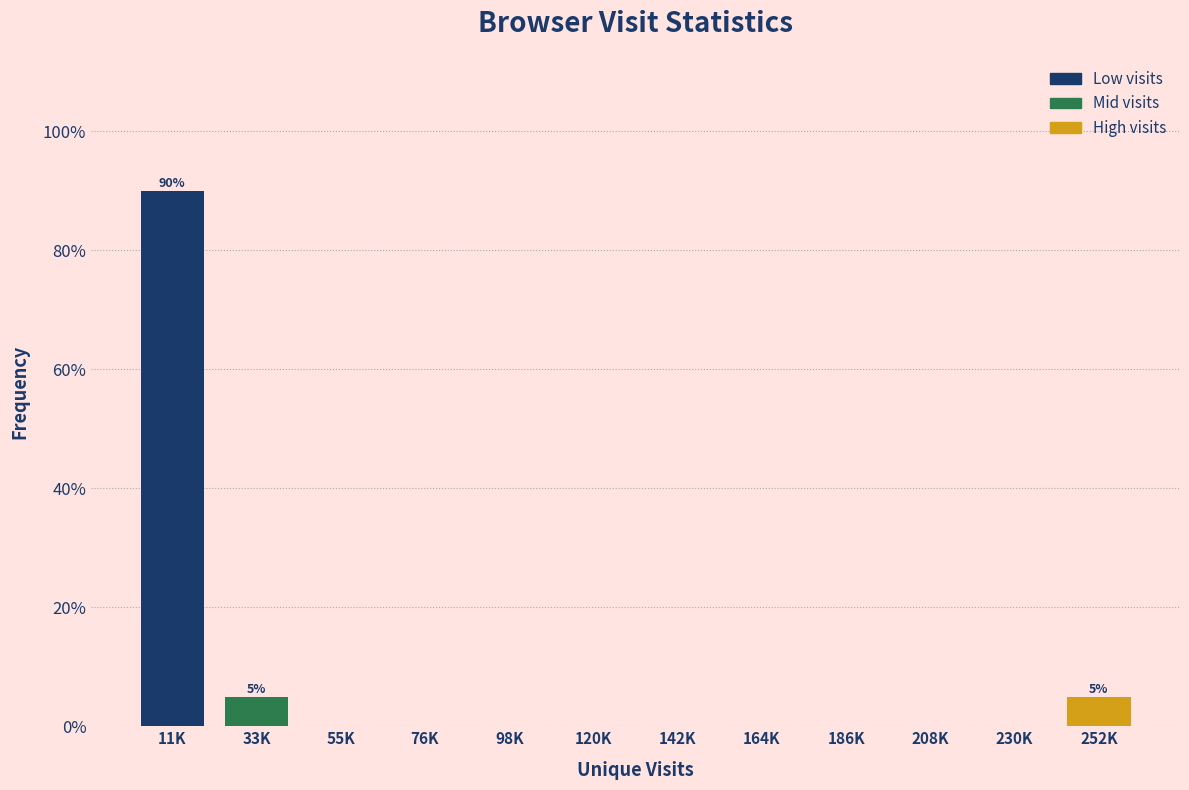

Reading left to right, transcribe all the data shown in this chart.

11K=90	33K=5	55K=0	76K=0	98K=0	120K=0	142K=0	164K=0	186K=0	208K=0	230K=0	252K=5